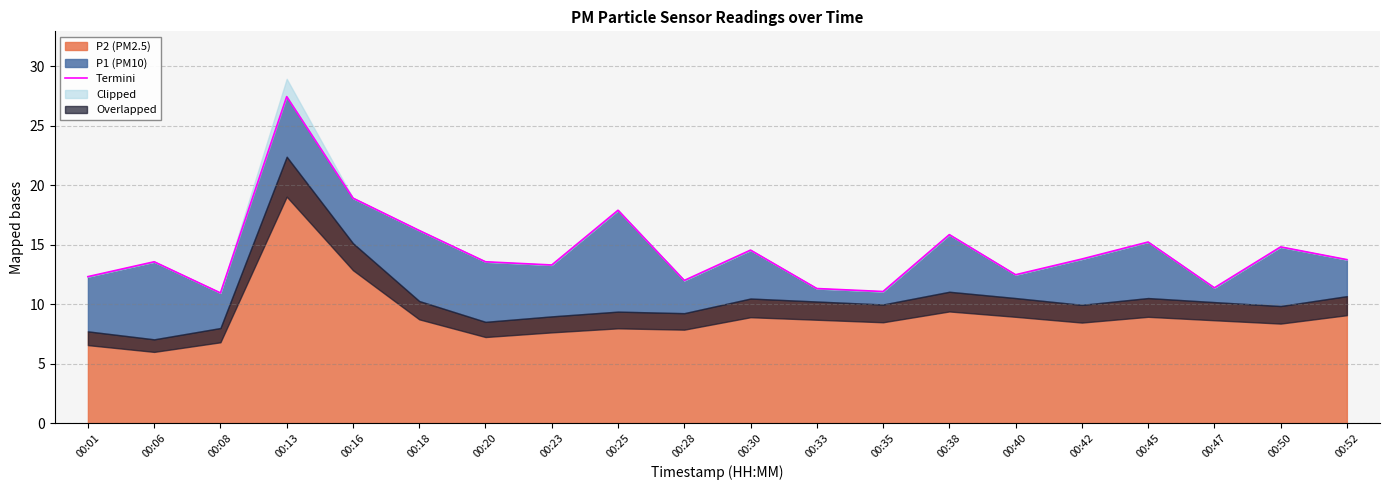

Count the number of values greater than 13.

13